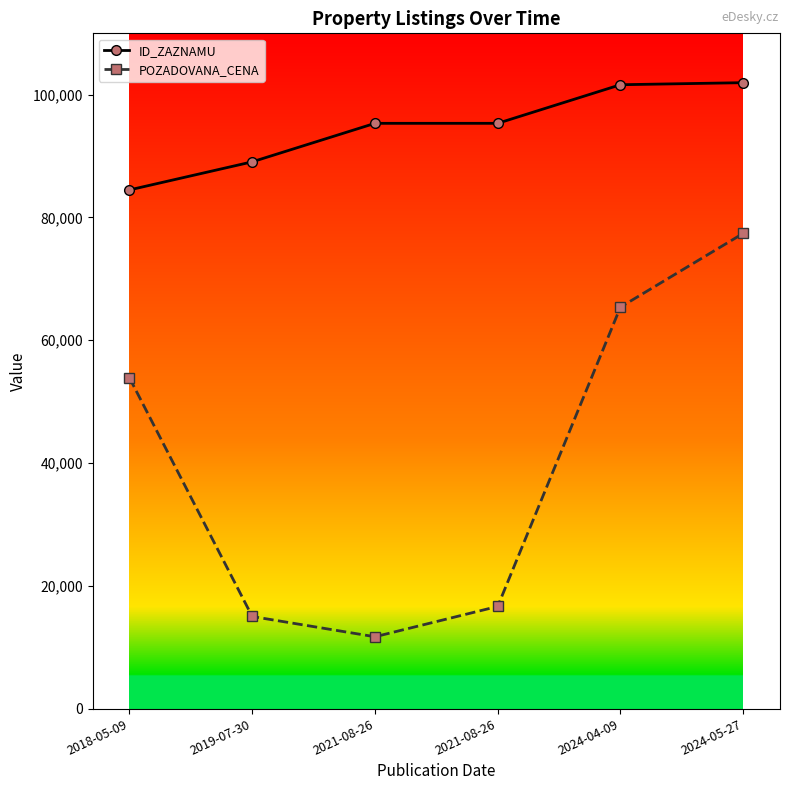

At 2018-05-09, list the series in order from smallest to largest.

POZADOVANA_CENA, ID_ZAZNAMU